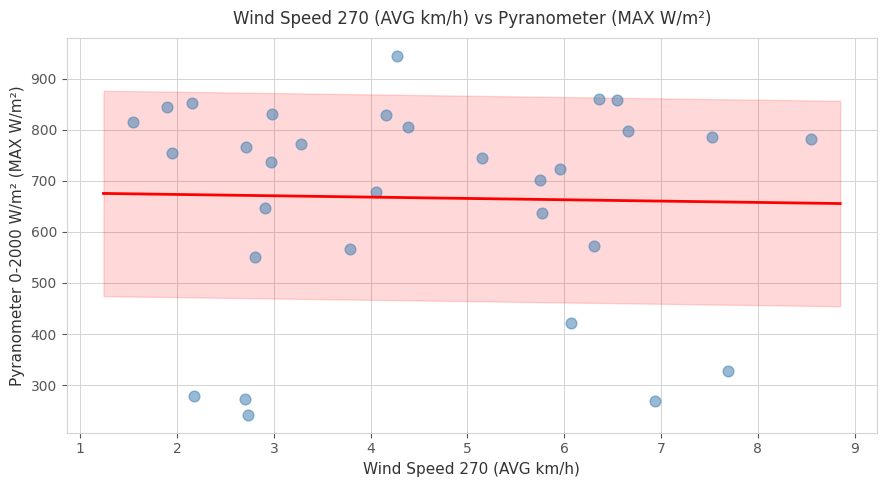

What is the range of X values (max minus min)?

7.0